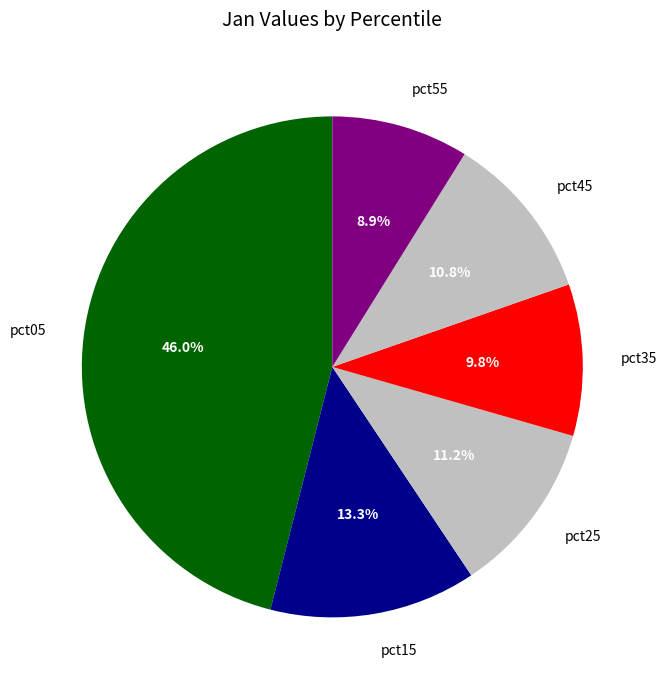

What percentage is the pct35 slice, to the nearest percent?

10%